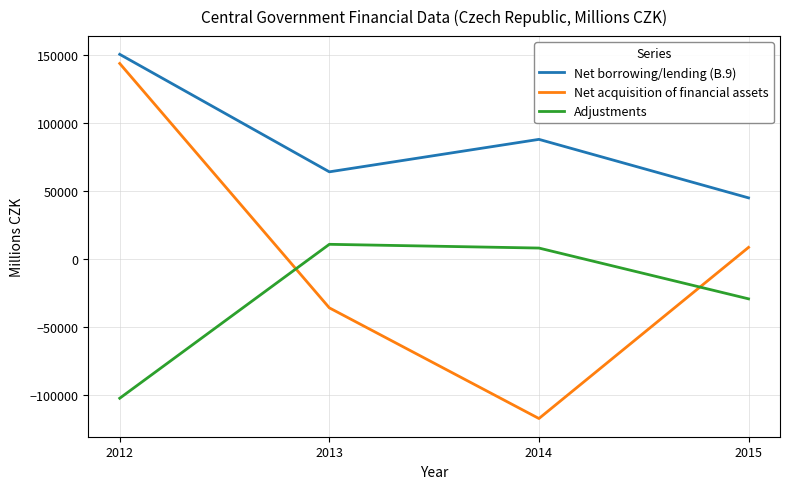

What is the difference between the Net borrowing/lending (B.9) values at 2015 and 2014?

43052